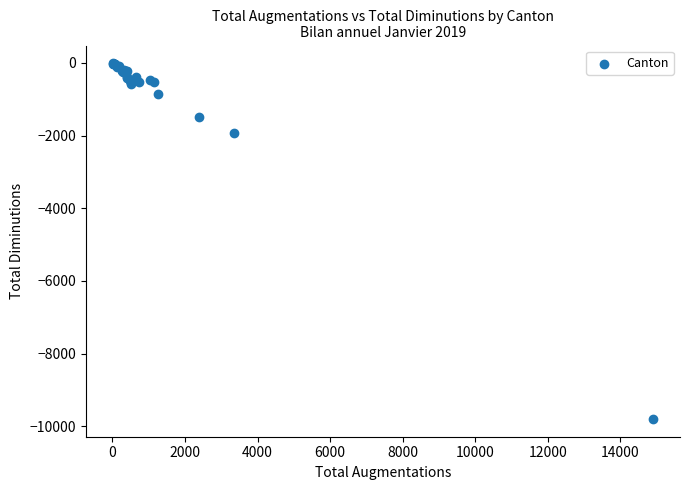

What Y value in the scatter plot is closest to -4906?

-1940